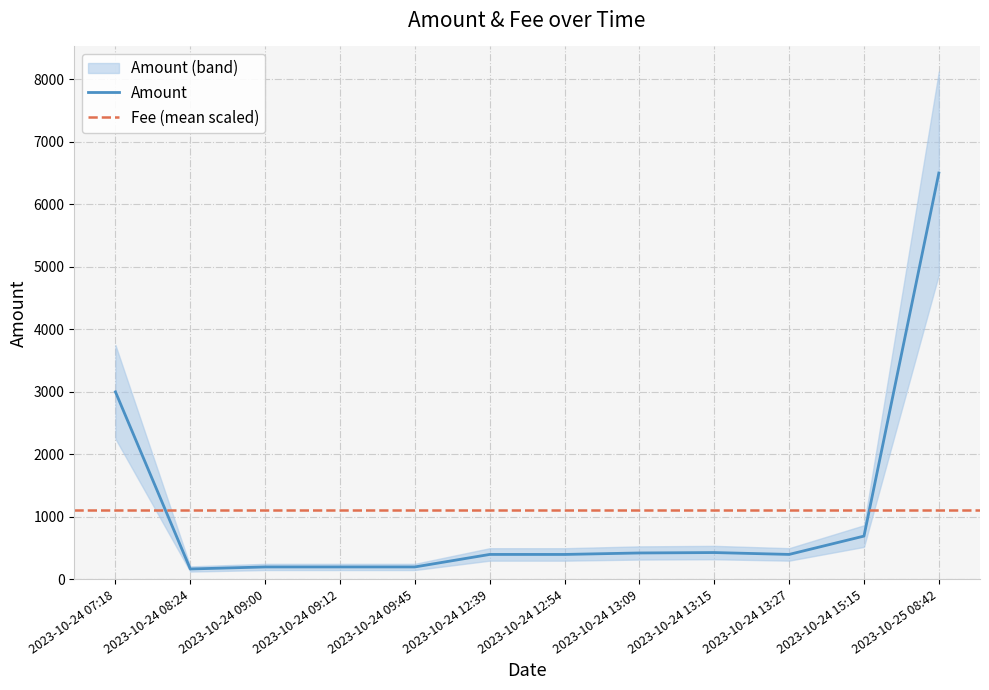

What is the sum of all values?

12999.0